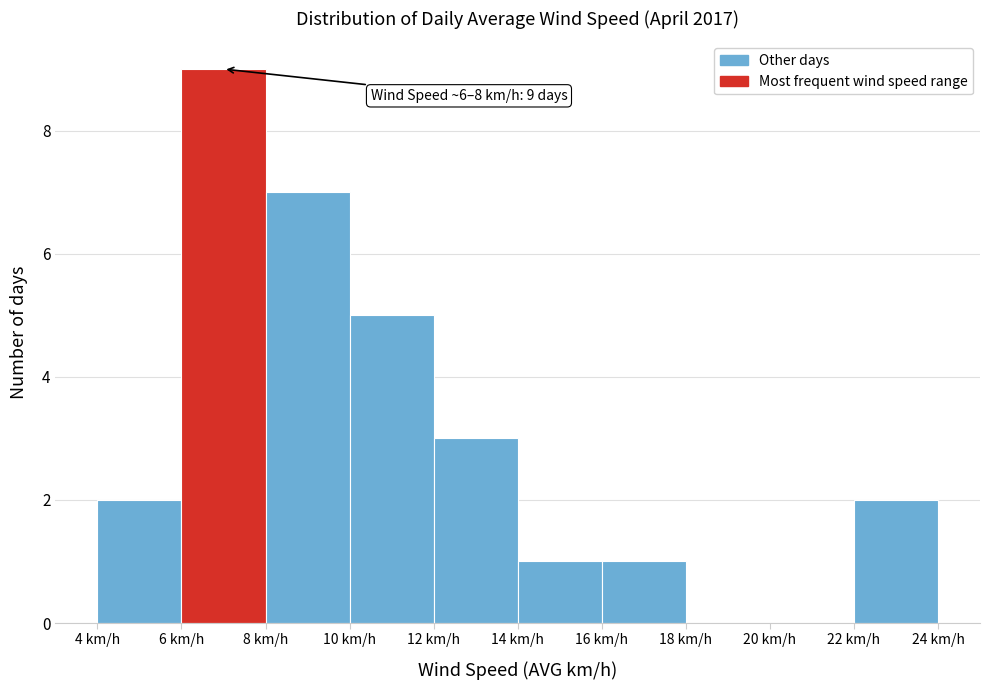

Which range on the x-axis has the tallest bar?

6 to 8